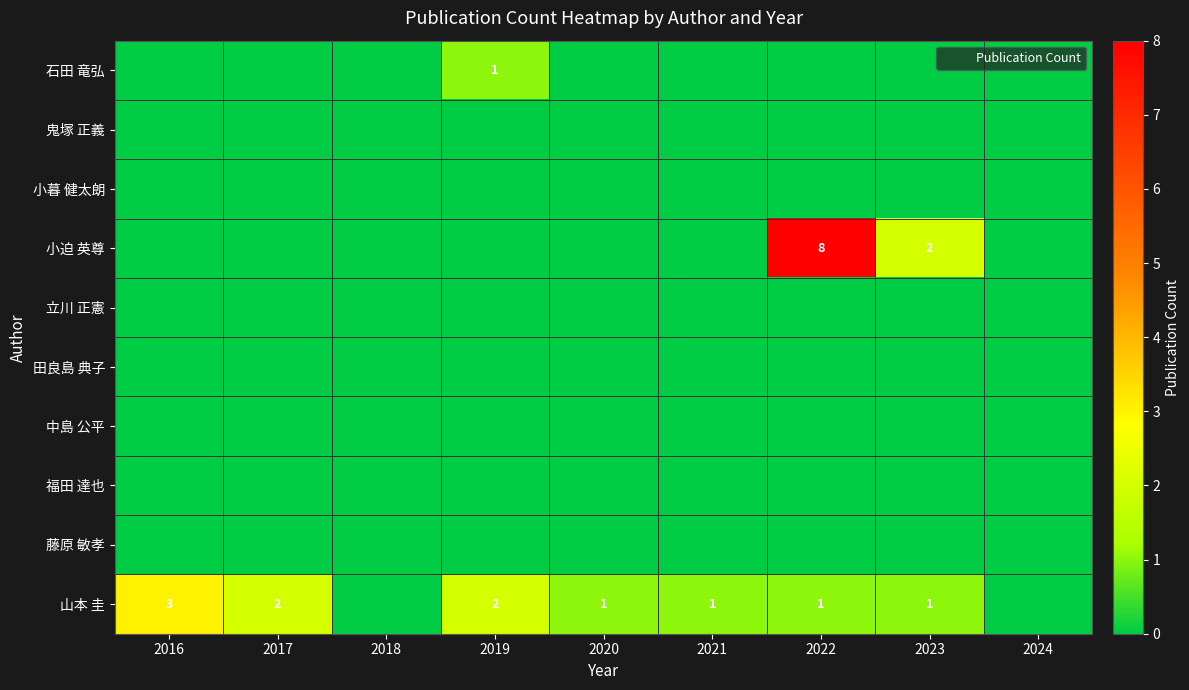

True or false: 小暮 健太朗 has a value of 0 at 2021.

True